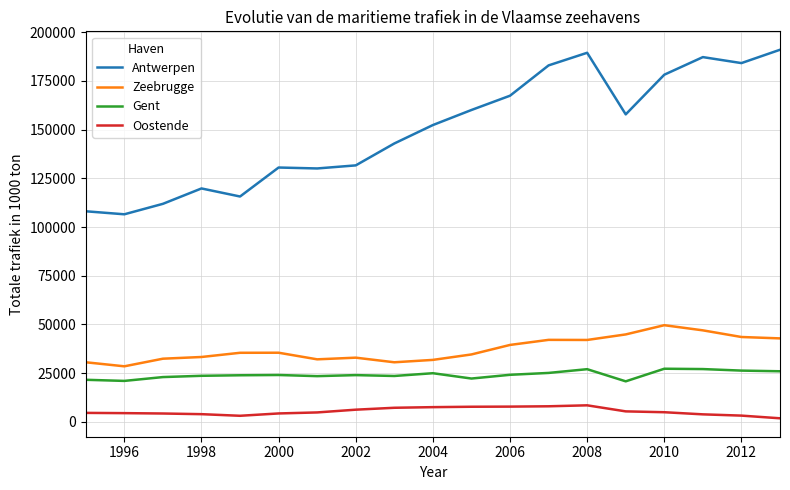

What is the difference between the maximum and minimum values in the Oostende series?

6658.0